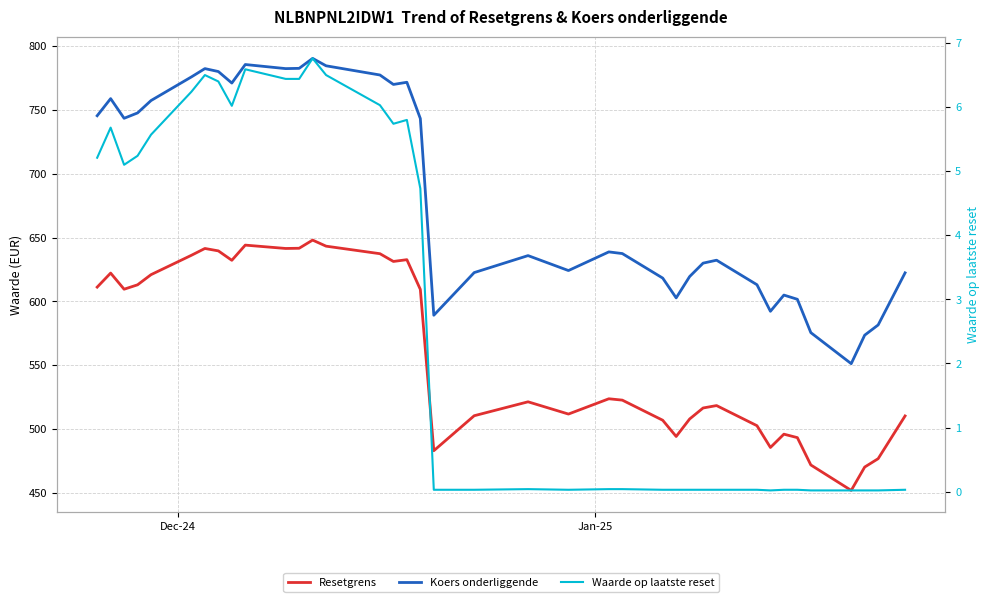

Is it true that Waarde op laatste reset equals 0.0 at 31?

False